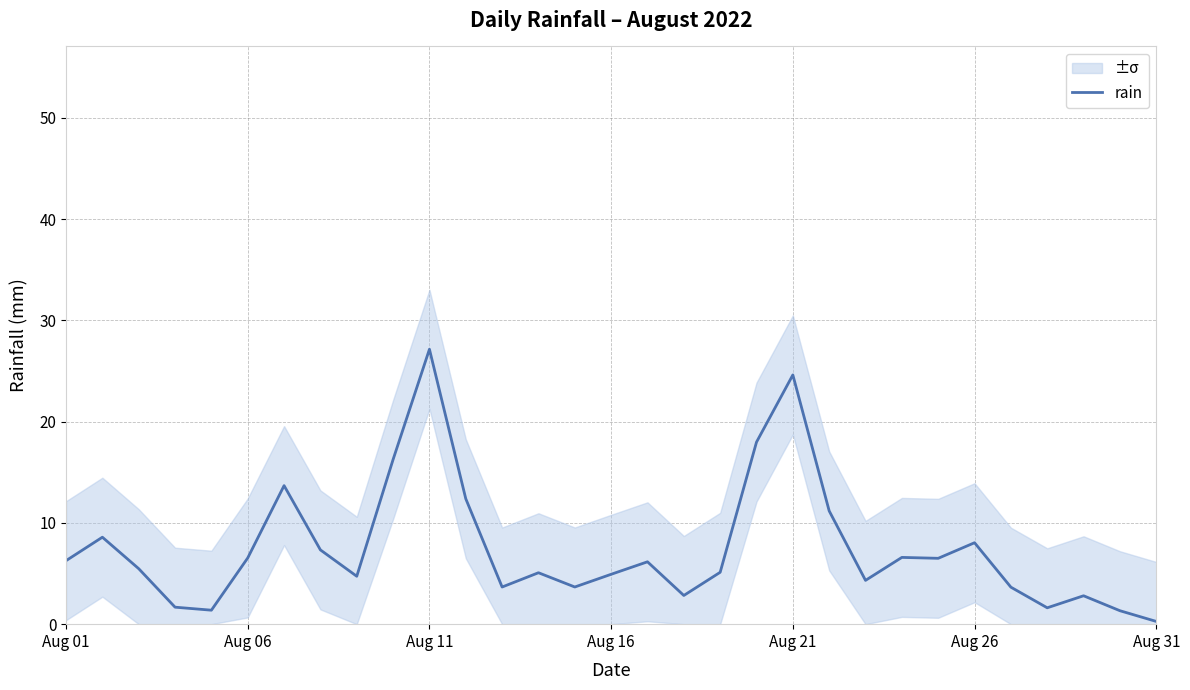

What is the highest value of the rain series?

27.1